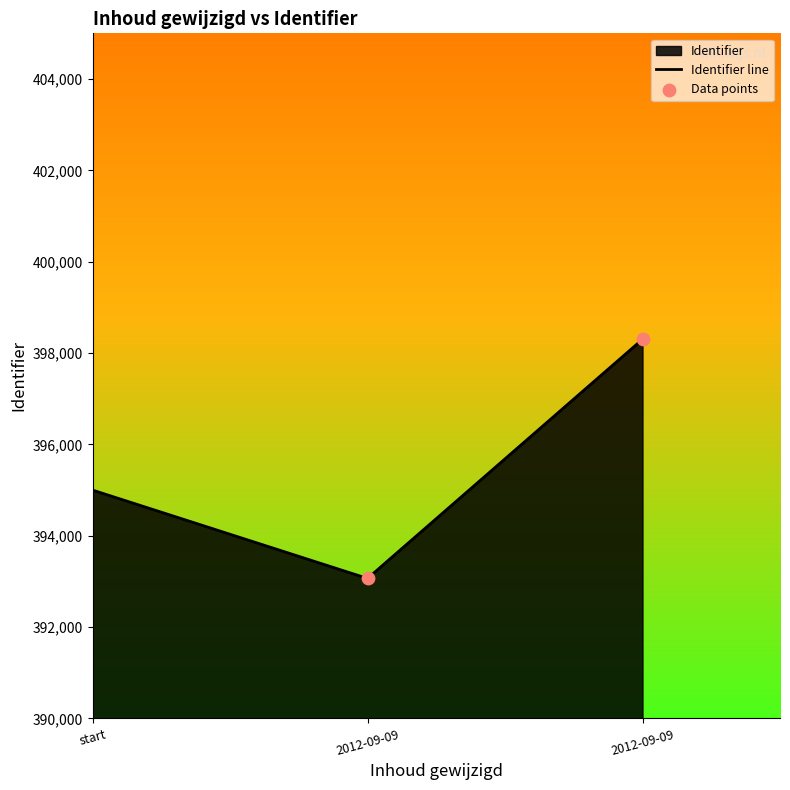

What is the change in value from 2012-09-09 10:29:20 to 2012-09-09 10:29:20?

+5236